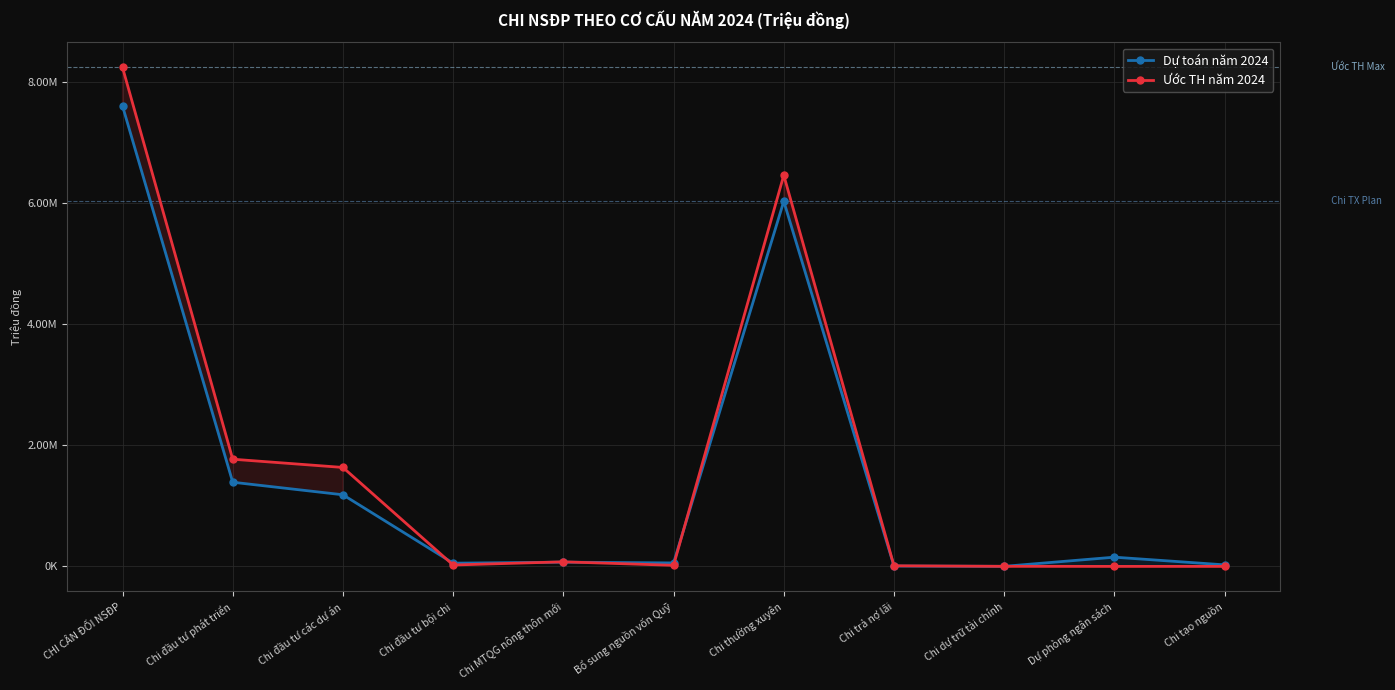

At which label does Ước TH năm 2024 first exceed 22875?

CHI CÂN ĐỐI NSĐP